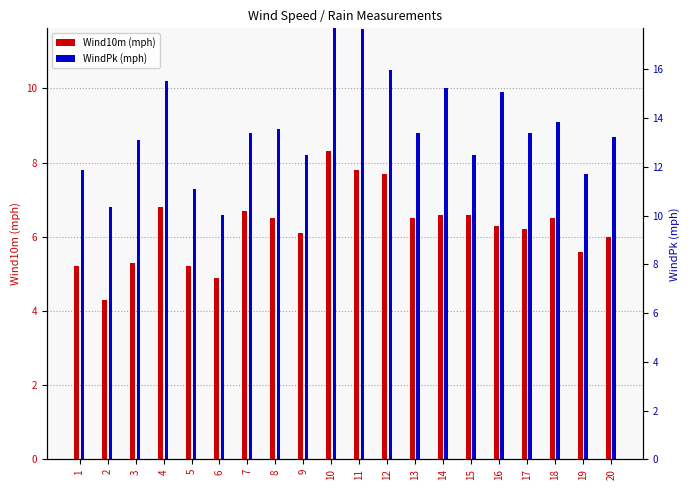

Reading left to right, transcribe all the data shown in this chart.

Wind10m: 1=5.2	2=4.3	3=5.3	4=6.8	5=5.2	6=4.9	7=6.7	8=6.5	9=6.1	10=8.3	11=7.8	12=7.7	13=6.5	14=6.6	15=6.6	16=6.3	17=6.2	18=6.5	19=5.6	20=6.0
WindPk: 1=7.8	2=6.8	3=8.6	4=10.2	5=7.3	6=6.6	7=8.8	8=8.9	9=8.2	10=13.6	11=11.6	12=10.5	13=8.8	14=10.0	15=8.2	16=9.9	17=8.8	18=9.1	19=7.7	20=8.7